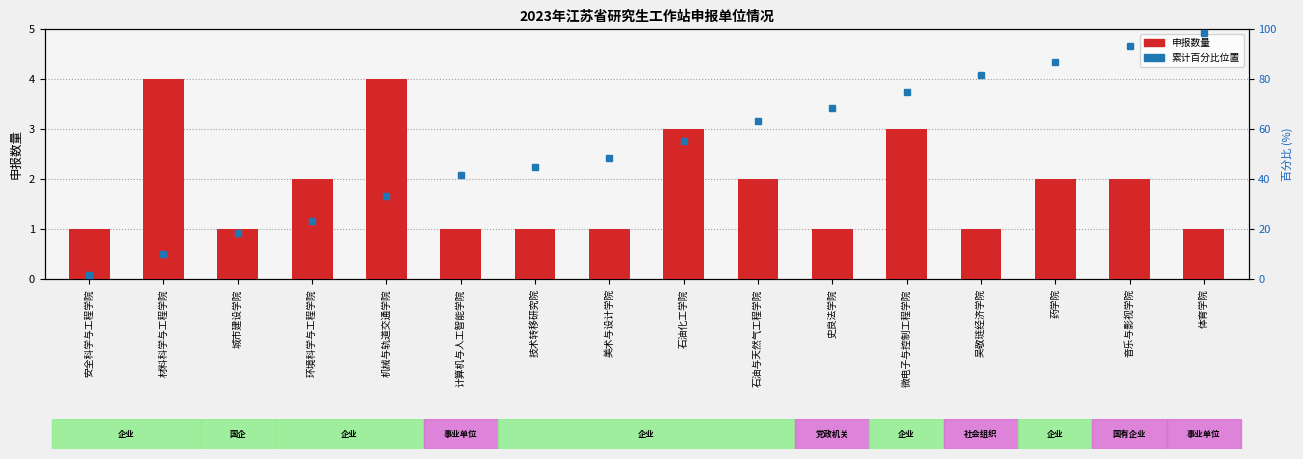

How many data points are above 2?

4